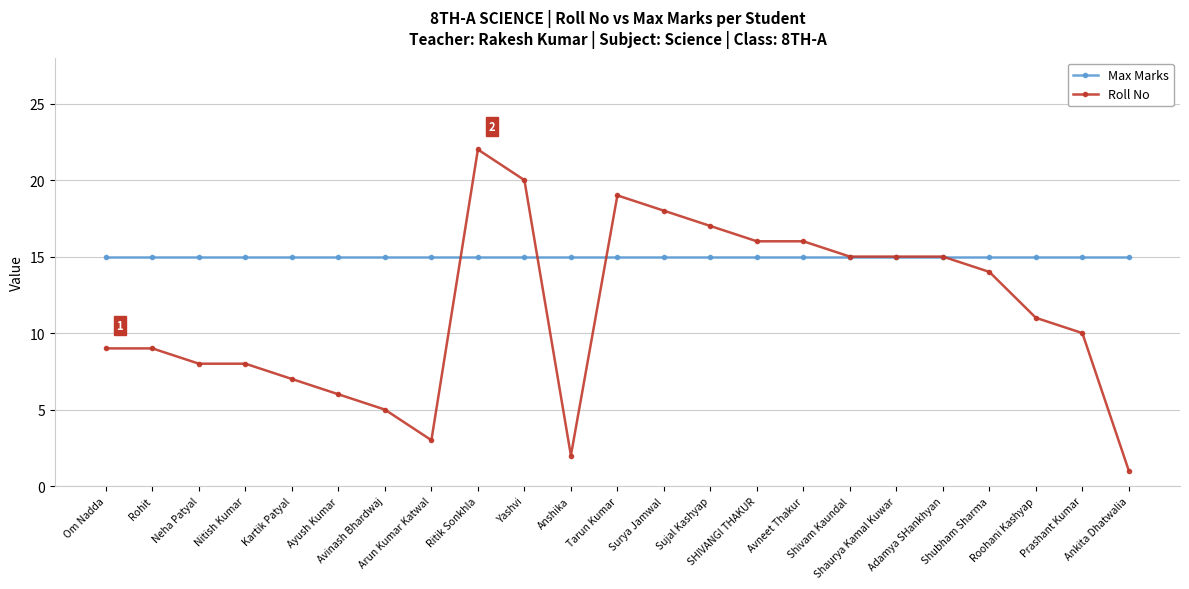

Reading left to right, extract all data points from this chart.

Max Marks: 15	15	15	15	15	15	15	15	15	15	15	15	15	15	15	15	15	15	15	15	15	15	15
Roll No: 9	9	8	8	7	6	5	3	22	20	2	19	18	17	16	16	15	15	15	14	11	10	1